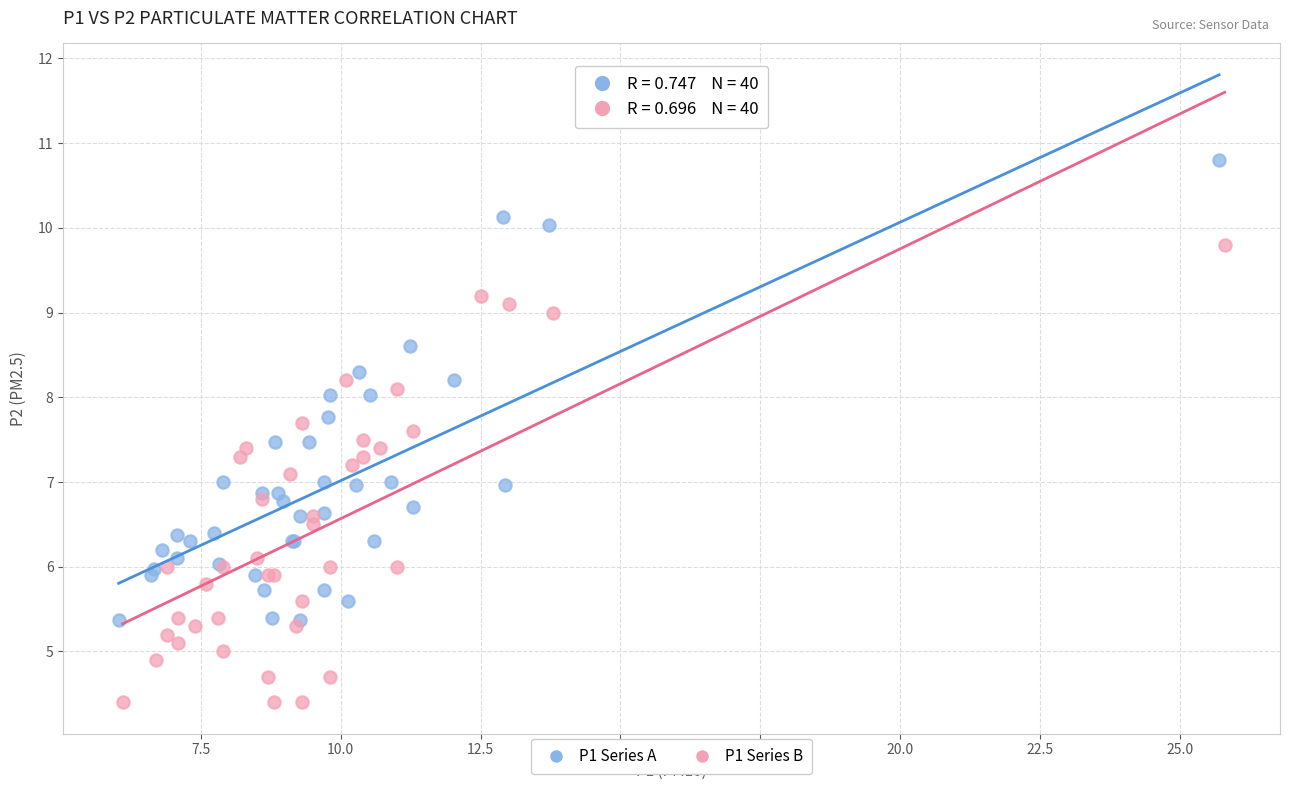

What are all the series names shown in the legend?

P1 Series A, P1 Series B